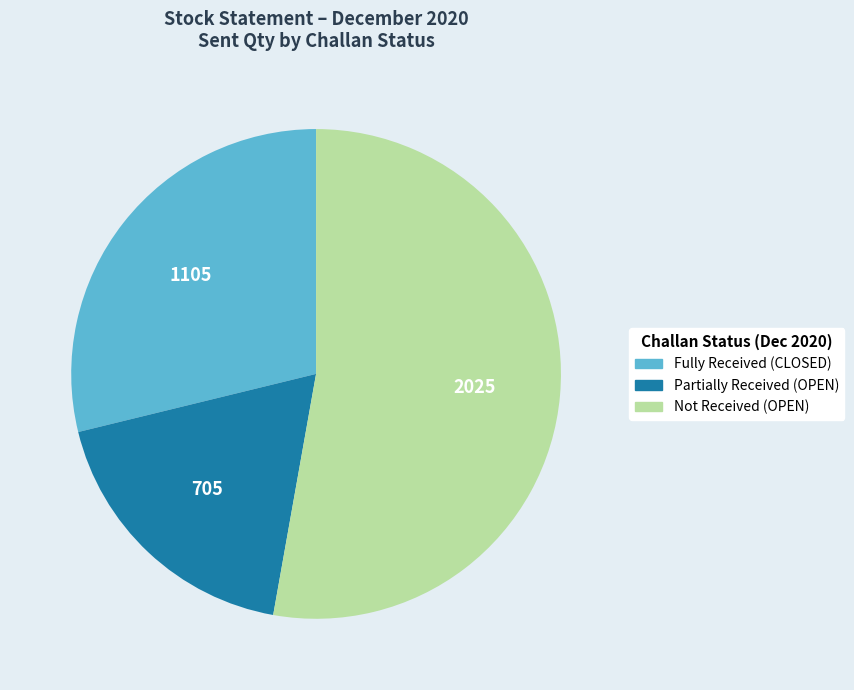

Is there a majority slice in this chart?

Yes